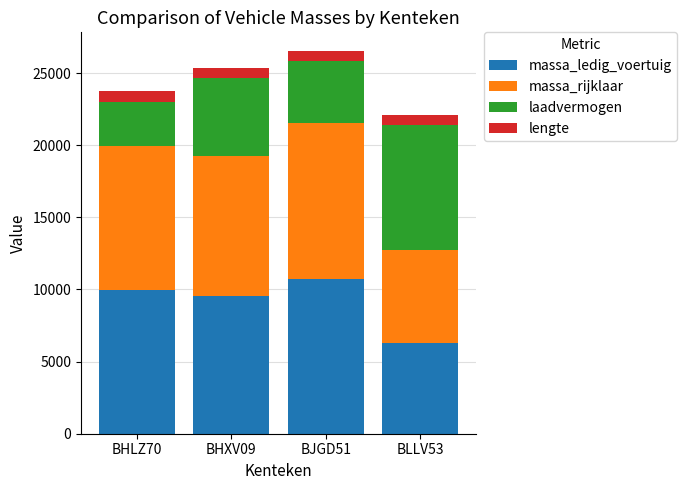

What is the minimum value for massa_ledig_voertuig?

6320